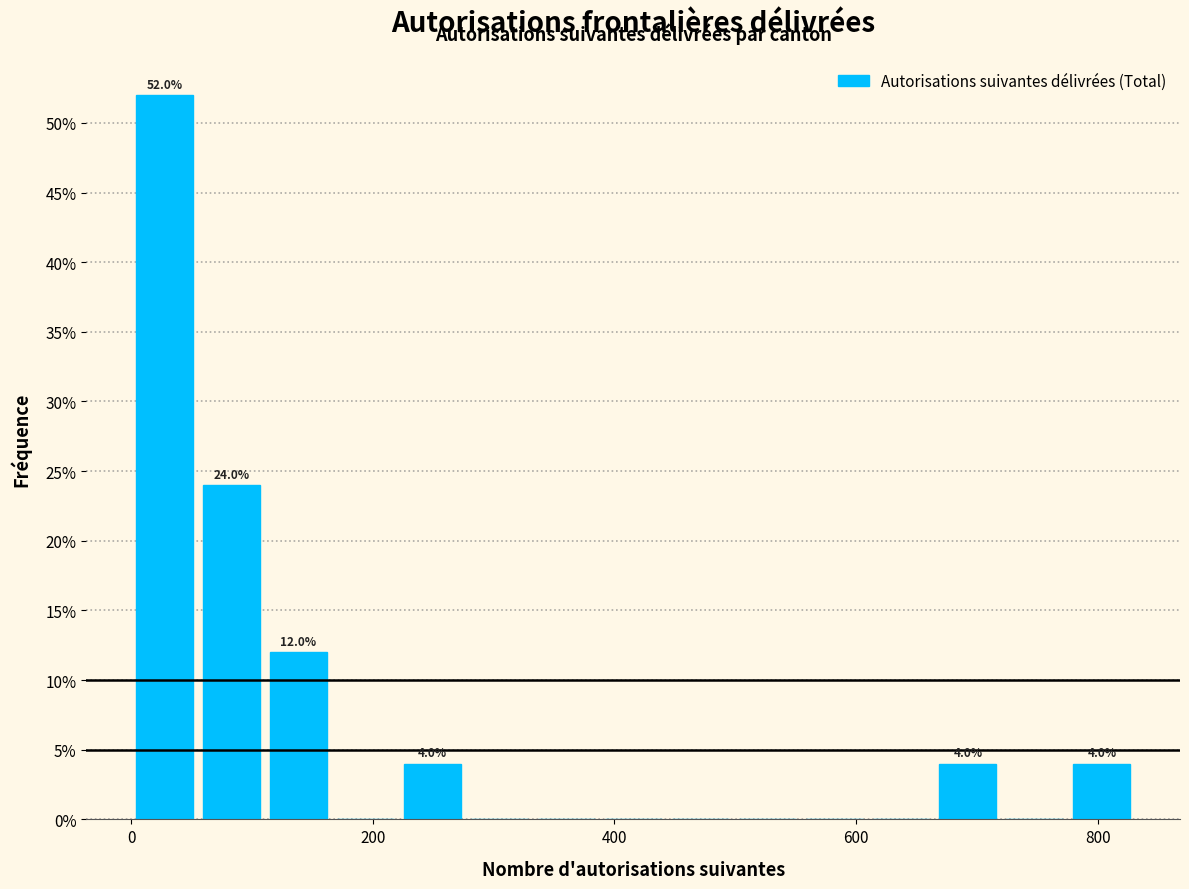

Read against the x-axis, roughly where is the centre of the tallest bar?

20